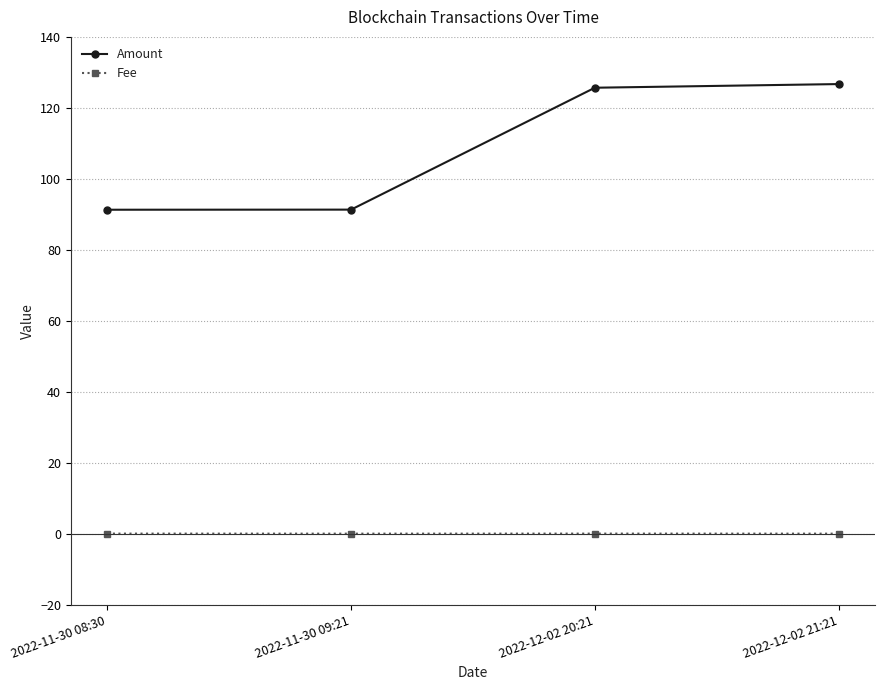

True or false: Amount has more than 2 points higher than both neighbors.

False